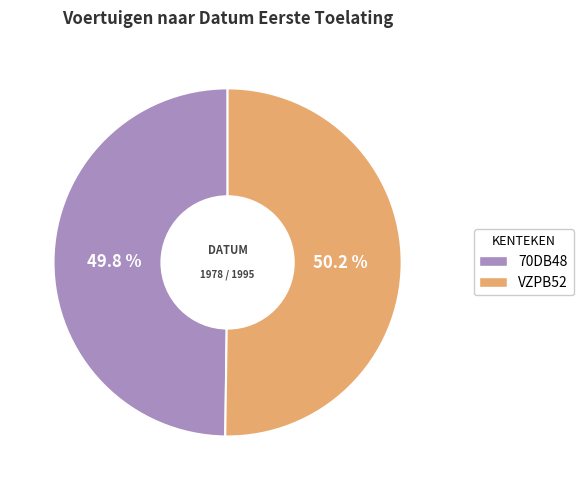

Do VZPB52 and 70DB48 together represent more than half of the pie?

Yes